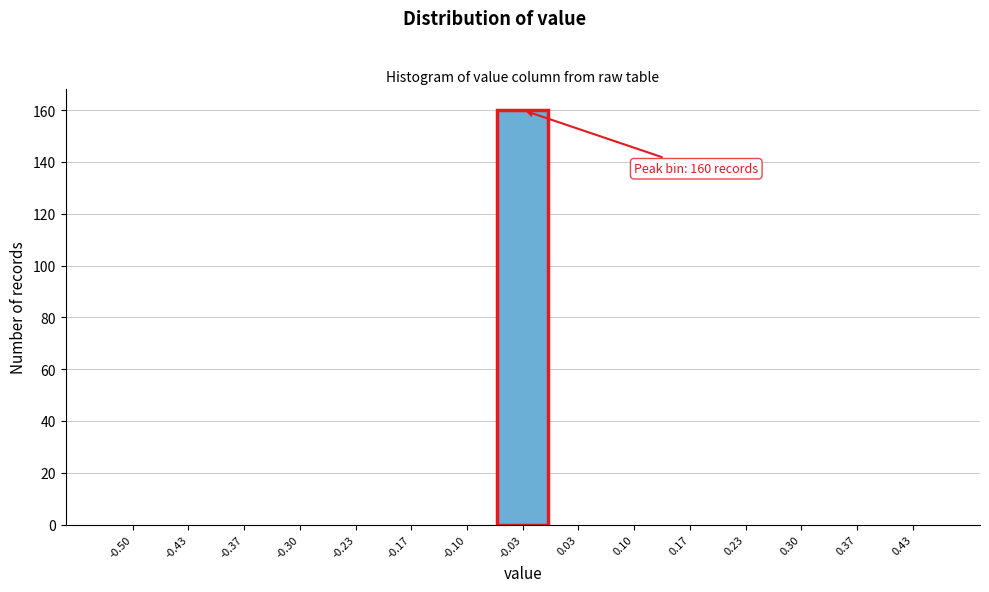

Reading right to left, list all the values displayed in this chart.

0.43=0	0.37=0	0.30=0	0.23=0	0.17=0	0.10=0	0.03=0	-0.03=160	-0.10=0	-0.17=0	-0.23=0	-0.30=0	-0.37=0	-0.43=0	-0.50=0